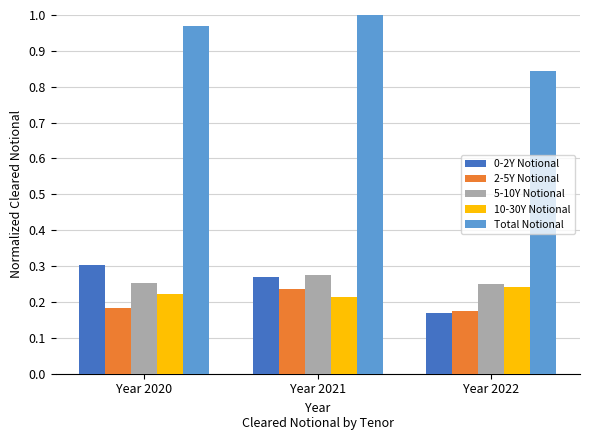

At which label does Total Notional reach its peak?

Year 2021